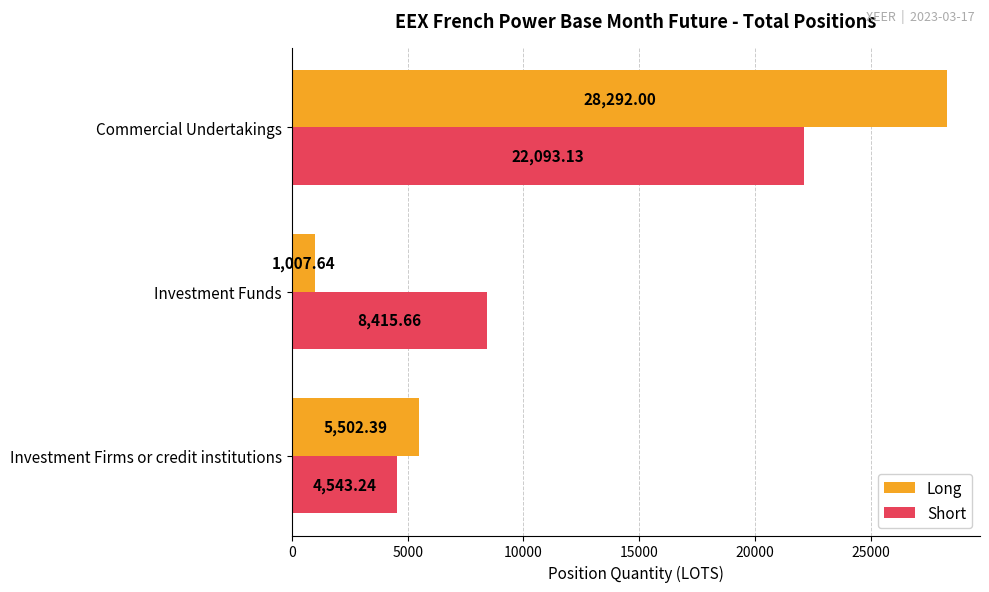

Which label corresponds to the largest value in the chart?

Commercial Undertakings